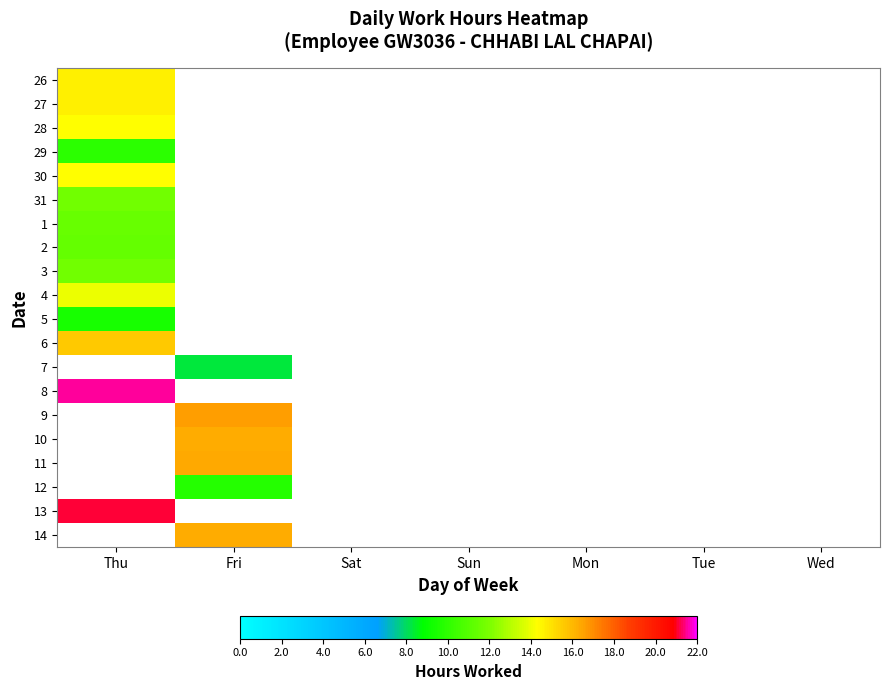

Reading left to right, list all the values displayed in this chart.

26: Thu=14.6	Fri=0.0	Sat=0.0	Sun=0.0	Mon=0.0	Tue=0.0	Wed=0.0
27: Thu=14.6	Fri=0.0	Sat=0.0	Sun=0.0	Mon=0.0	Tue=0.0	Wed=0.0
28: Thu=14.3	Fri=0.0	Sat=0.0	Sun=0.0	Mon=0.0	Tue=0.0	Wed=0.0
29: Thu=9.9	Fri=0.0	Sat=0.0	Sun=0.0	Mon=0.0	Tue=0.0	Wed=0.0
30: Thu=14.3	Fri=0.0	Sat=0.0	Sun=0.0	Mon=0.0	Tue=0.0	Wed=0.0
31: Thu=11.7	Fri=0.0	Sat=0.0	Sun=0.0	Mon=0.0	Tue=0.0	Wed=0.0
1: Thu=11.4	Fri=0.0	Sat=0.0	Sun=0.0	Mon=0.0	Tue=0.0	Wed=0.0
2: Thu=11.4	Fri=0.0	Sat=0.0	Sun=0.0	Mon=0.0	Tue=0.0	Wed=0.0
3: Thu=11.7	Fri=0.0	Sat=0.0	Sun=0.0	Mon=0.0	Tue=0.0	Wed=0.0
4: Thu=13.9	Fri=0.0	Sat=0.0	Sun=0.0	Mon=0.0	Tue=0.0	Wed=0.0
5: Thu=9.4	Fri=0.0	Sat=0.0	Sun=0.0	Mon=0.0	Tue=0.0	Wed=0.0
6: Thu=15.6	Fri=0.0	Sat=0.0	Sun=0.0	Mon=0.0	Tue=0.0	Wed=0.0
7: Thu=0.0	Fri=8.3	Sat=0.0	Sun=0.0	Mon=0.0	Tue=0.0	Wed=0.0
8: Thu=21.6	Fri=0.0	Sat=0.0	Sun=0.0	Mon=0.0	Tue=0.0	Wed=0.0
9: Thu=0.0	Fri=16.6	Sat=0.0	Sun=0.0	Mon=0.0	Tue=0.0	Wed=0.0
10: Thu=0.0	Fri=16.3	Sat=0.0	Sun=0.0	Mon=0.0	Tue=0.0	Wed=0.0
11: Thu=0.0	Fri=16.4	Sat=0.0	Sun=0.0	Mon=0.0	Tue=0.0	Wed=0.0
12: Thu=0.0	Fri=9.7	Sat=0.0	Sun=0.0	Mon=0.0	Tue=0.0	Wed=0.0
13: Thu=21.1	Fri=0.0	Sat=0.0	Sun=0.0	Mon=0.0	Tue=0.0	Wed=0.0
14: Thu=0.0	Fri=16.3	Sat=0.0	Sun=0.0	Mon=0.0	Tue=0.0	Wed=0.0